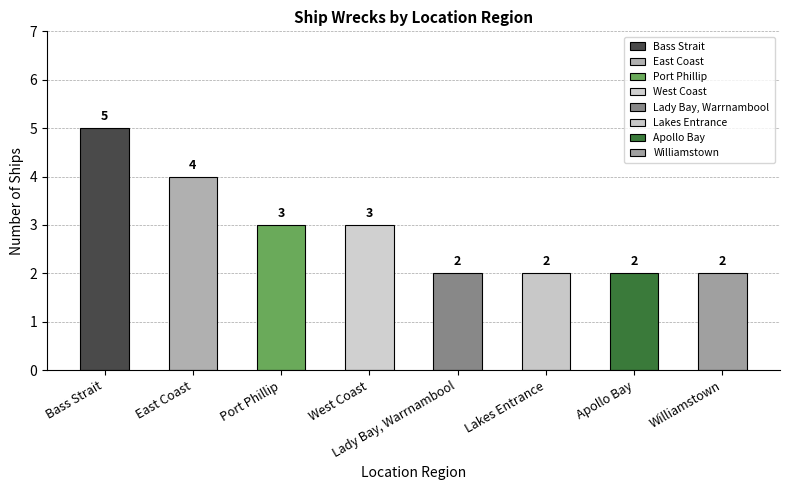

What is the change in value from East Coast to Williamstown?

-2